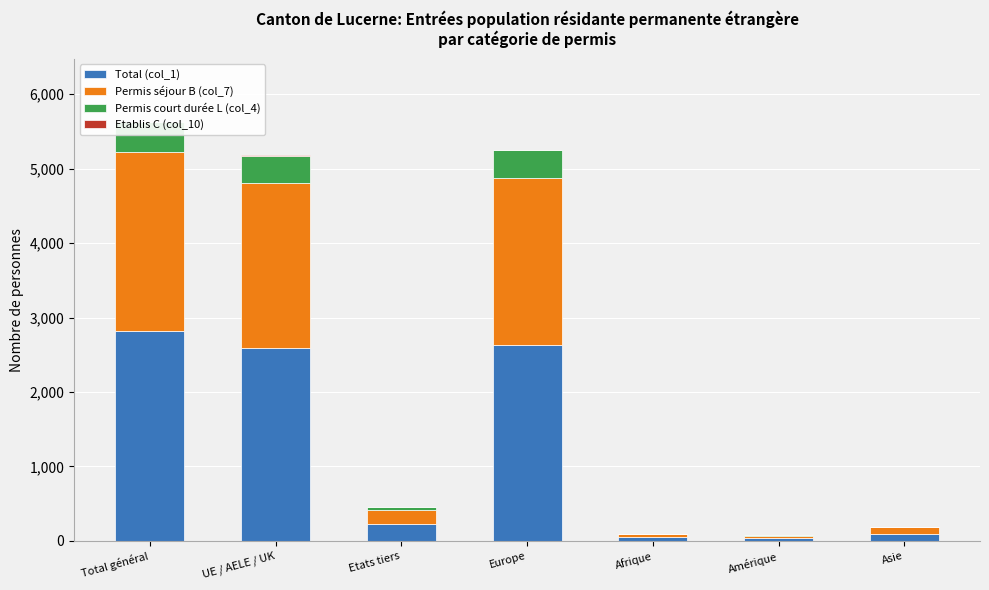

The value of Permis court durée L (col_4) at UE / AELE / UK is 364. True or false?

True